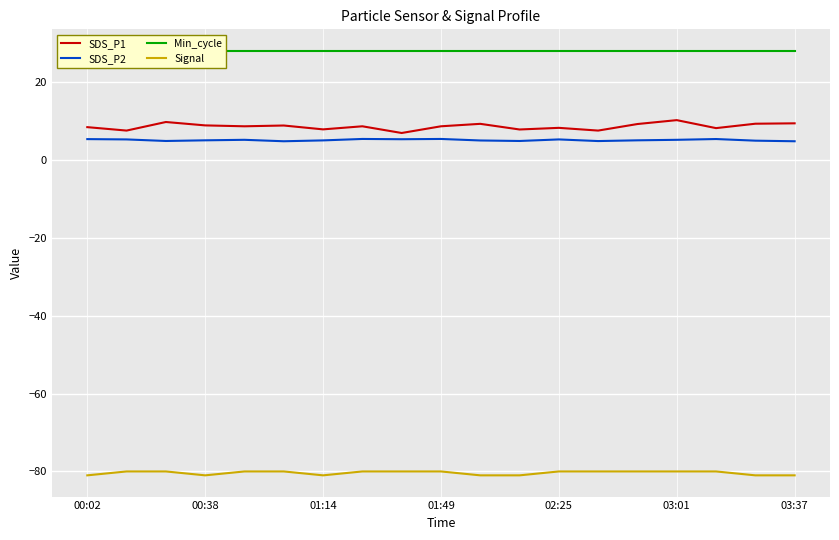

What is the maximum value shown in the chart?

28.0